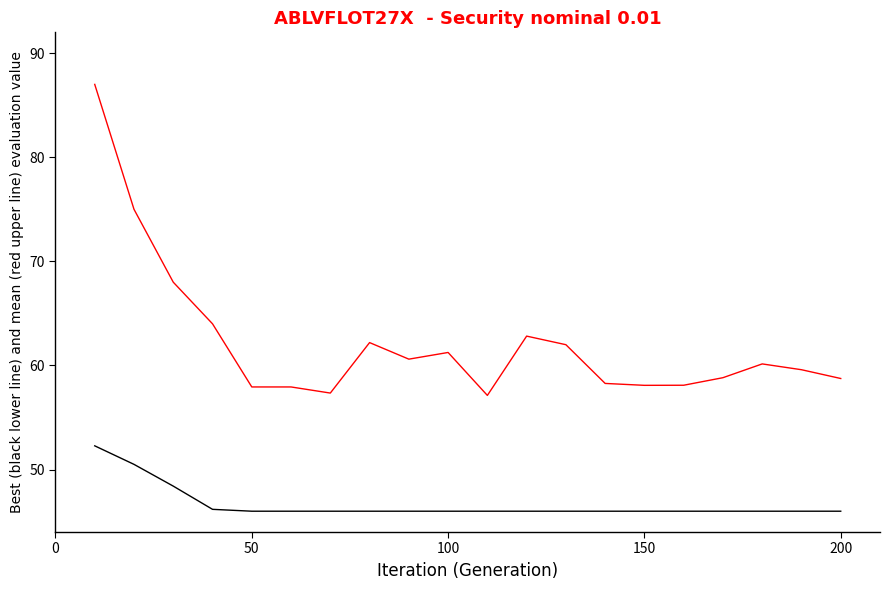

What is the greatest value displayed?

87.0